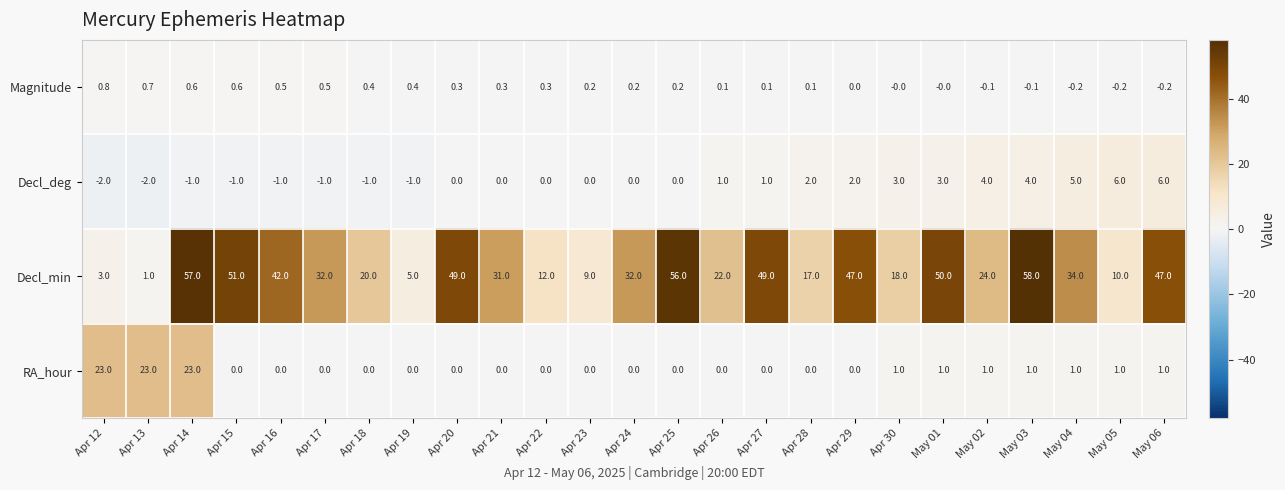

The RA_hour series shows 0.6 at May 01. True or false?

False